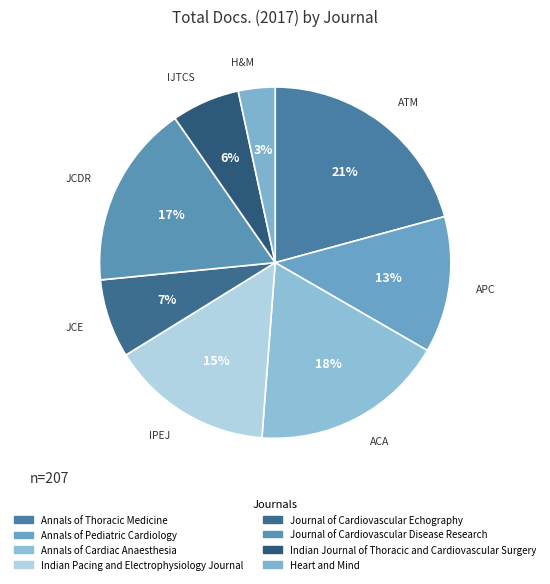

How many slices are in this pie chart?

8